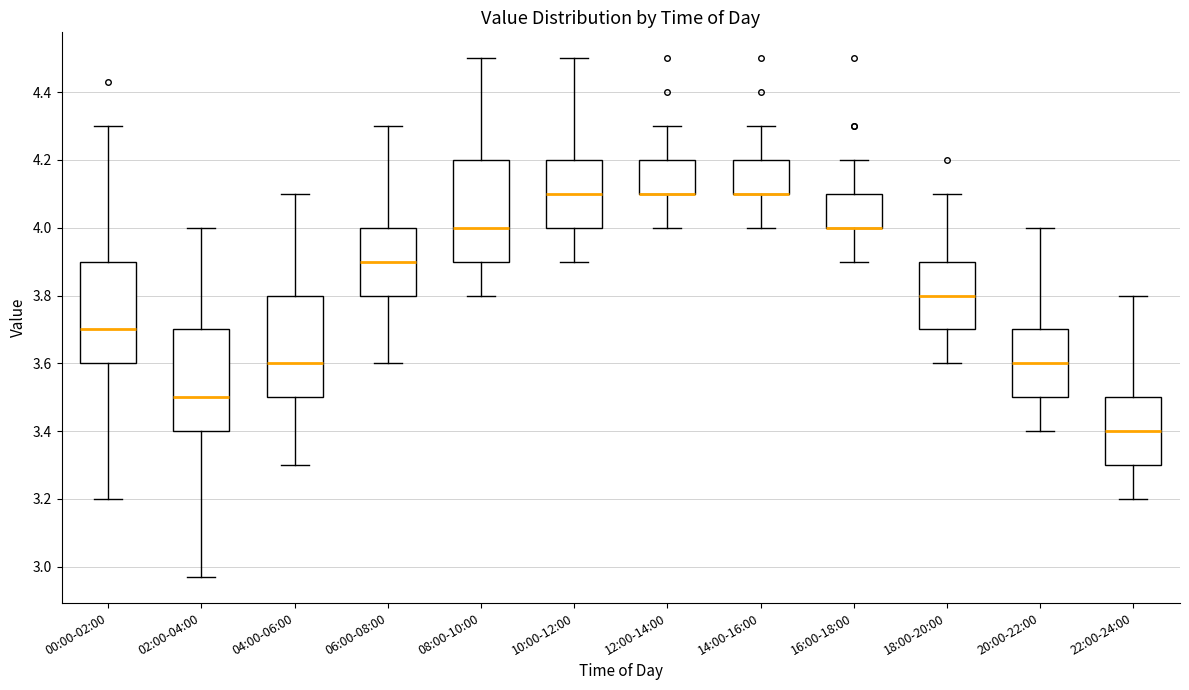

Where is the lower edge of the box for 04:00-06:00 on the y-axis? The values are not printed on the chart, so give them approximately, as read against the axis.

3.50